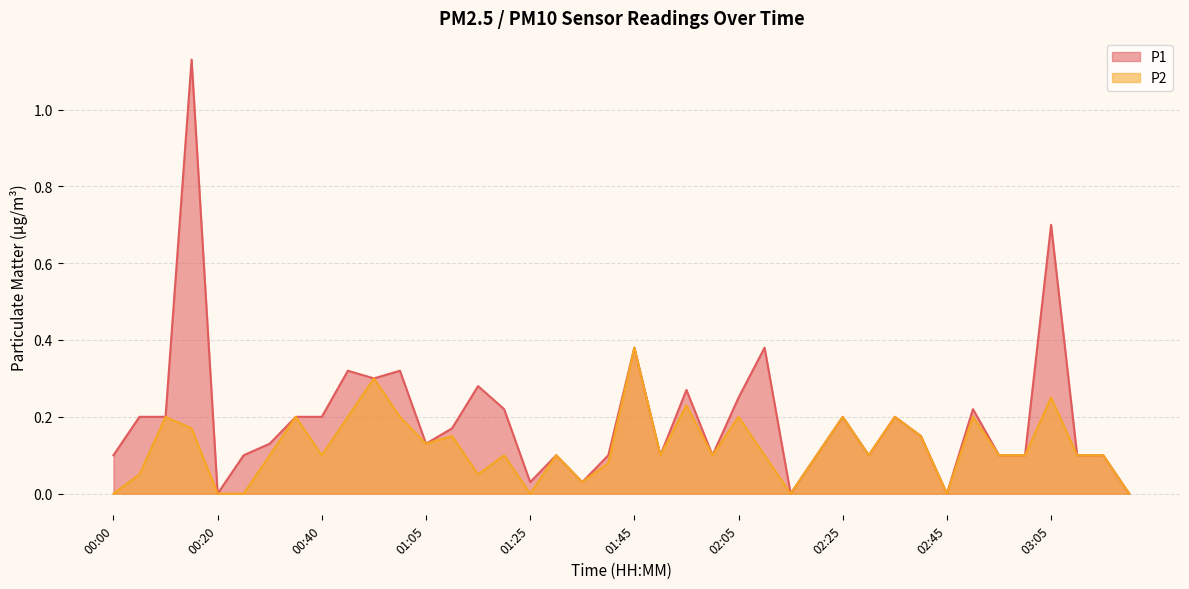

Reading left to right, extract all data points from this chart.

P1: 00:00=0.1	00:05=0.2	00:10=0.2	00:15=1.1	00:20=0.0	00:25=0.1	00:30=0.1	00:35=0.2	00:40=0.2	00:45=0.3	00:50=0.3	01:00=0.3	01:05=0.1	01:10=0.2	01:15=0.3	01:20=0.2	01:25=0.0	01:30=0.1	01:35=0.0	01:40=0.1	01:45=0.4	01:50=0.1	01:55=0.3	02:00=0.1	02:05=0.2	02:10=0.4	02:15=0.0	02:20=0.1	02:25=0.2	02:30=0.1	02:35=0.2	02:40=0.1	02:45=0.0	02:50=0.2	02:55=0.1	03:00=0.1	03:05=0.7	03:11=0.1	03:16=0.1	03:21=0.0
P2: 00:00=0.0	00:05=0.1	00:10=0.2	00:15=0.2	00:20=0.0	00:25=0.0	00:30=0.1	00:35=0.2	00:40=0.1	00:45=0.2	00:50=0.3	01:00=0.2	01:05=0.1	01:10=0.1	01:15=0.1	01:20=0.1	01:25=0.0	01:30=0.1	01:35=0.0	01:40=0.1	01:45=0.4	01:50=0.1	01:55=0.2	02:00=0.1	02:05=0.2	02:10=0.1	02:15=0.0	02:20=0.1	02:25=0.2	02:30=0.1	02:35=0.2	02:40=0.1	02:45=0.0	02:50=0.2	02:55=0.1	03:00=0.1	03:05=0.2	03:11=0.1	03:16=0.1	03:21=0.0